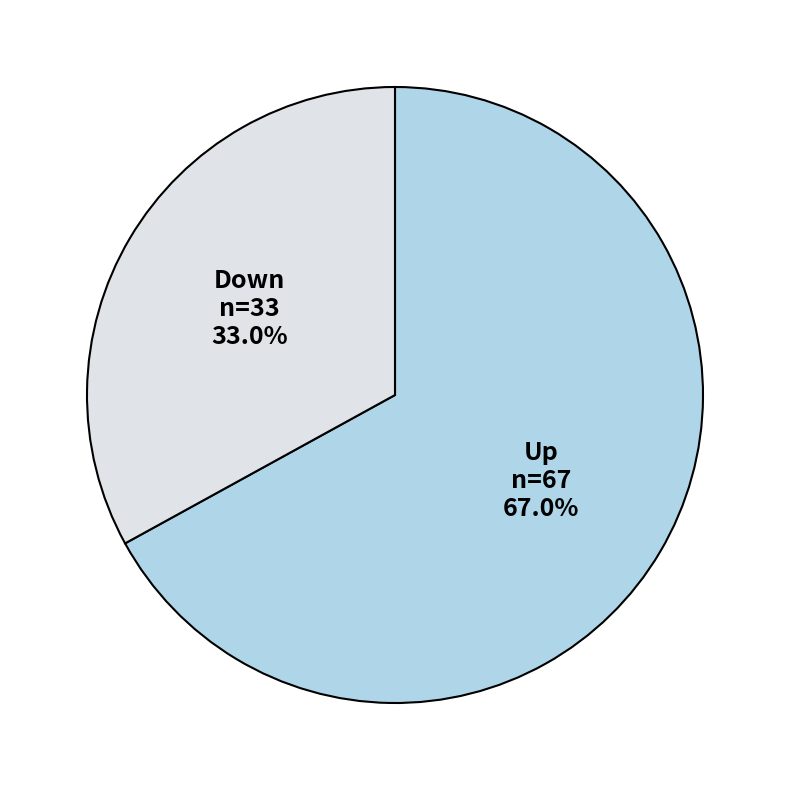

Combined, do Up and Down account for over 50%?

Yes